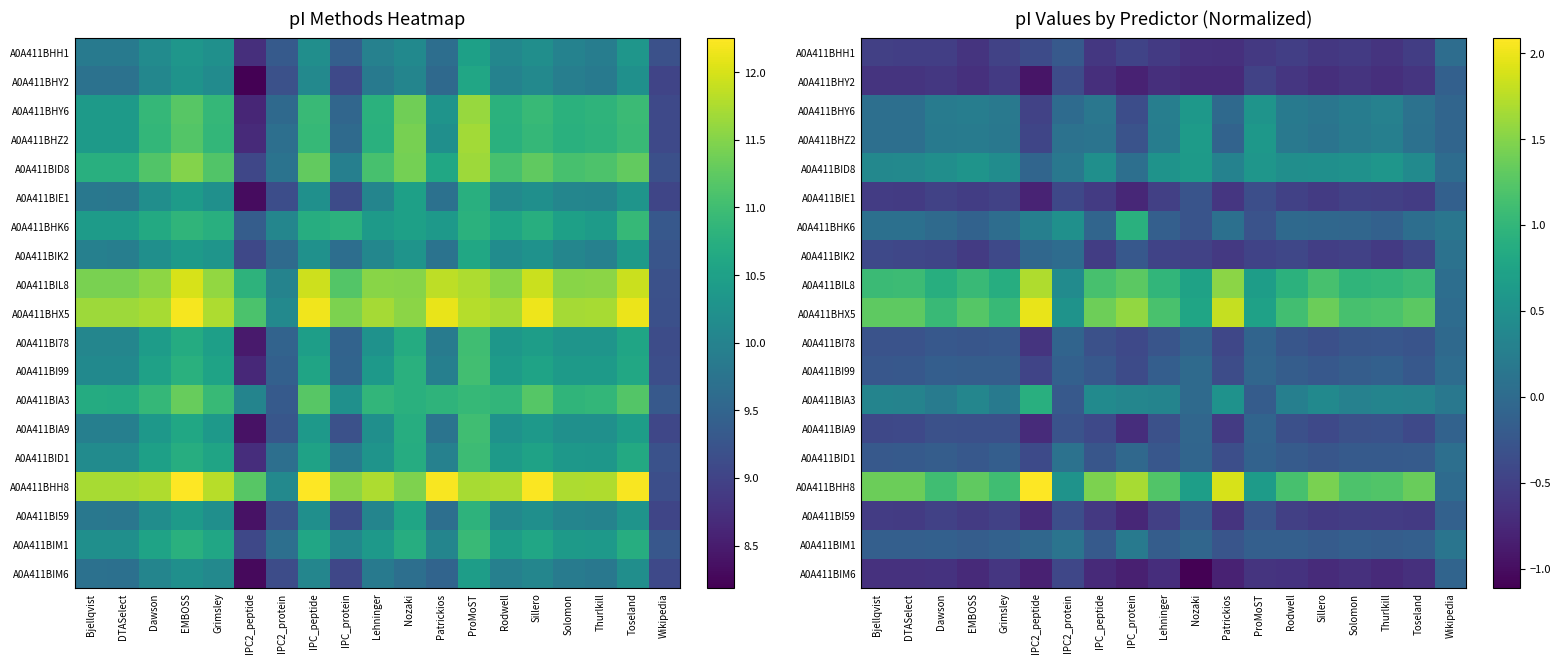

At which category does the chart reach its peak across all series?

IPC2_peptide